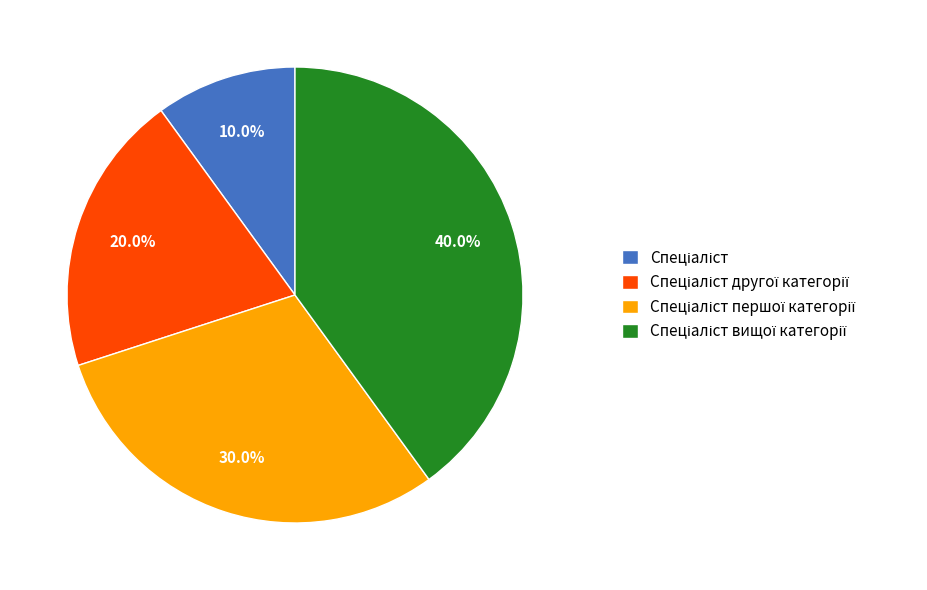

Does any single category account for the majority?

No